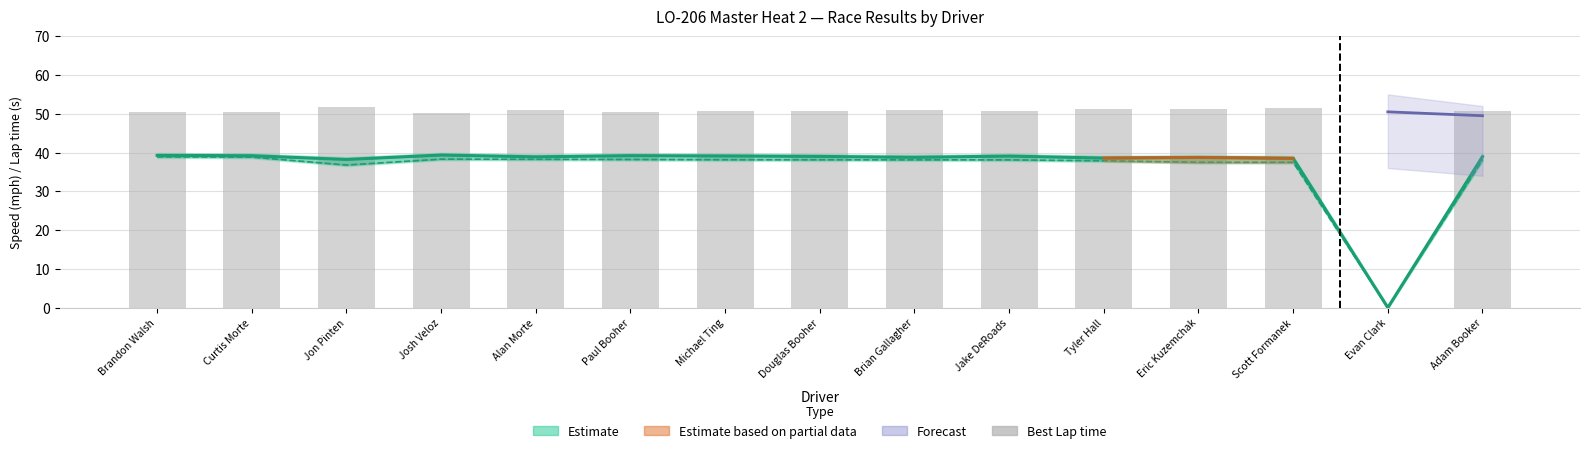

Between Scott Formanek and Alan Morte, which is larger?

Scott Formanek